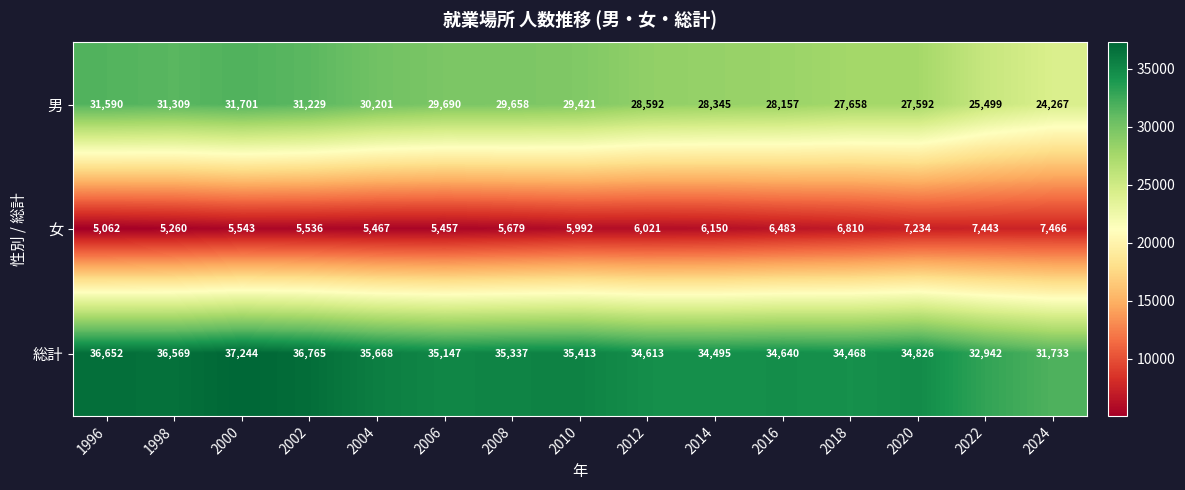

What is the minimum value shown in the chart?

5062